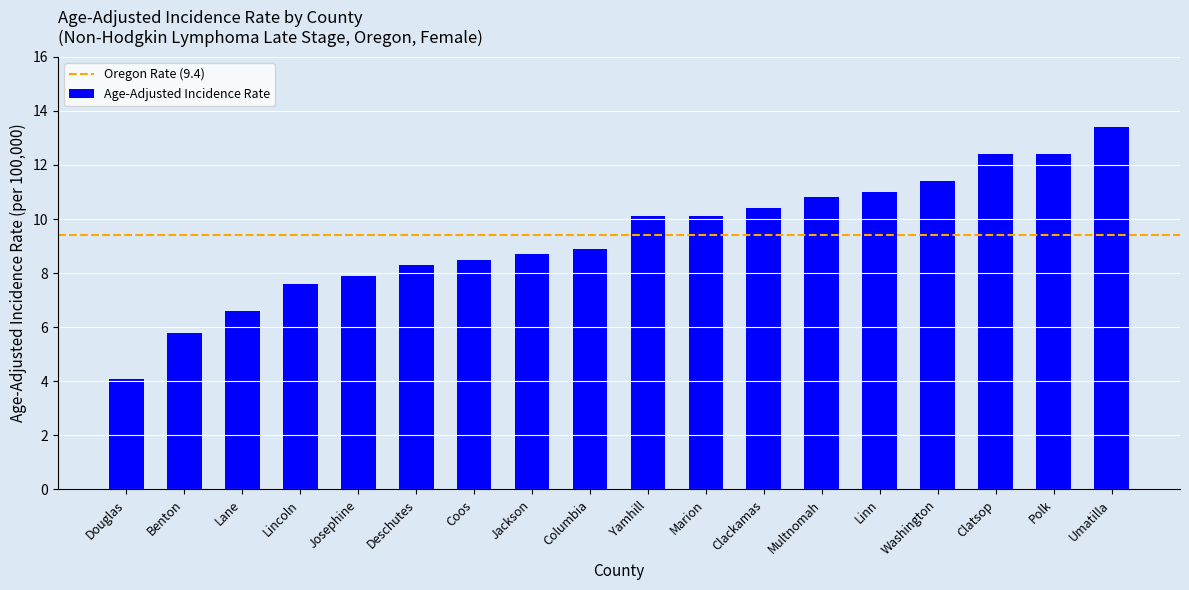

The value at Columbia is 15.2. True or false?

False